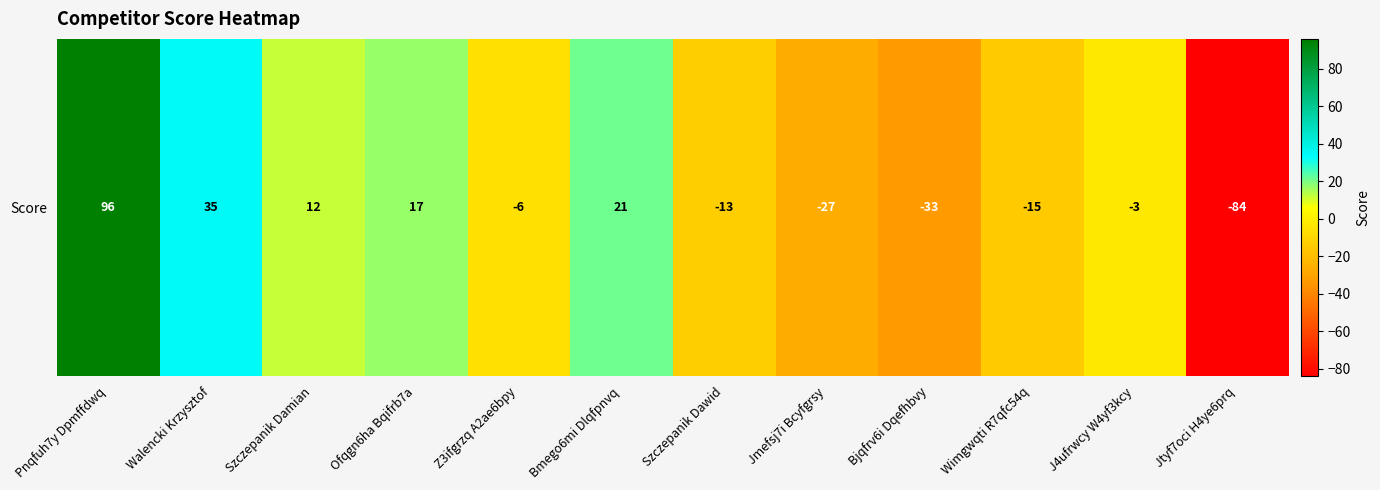

Read the value at J4ufrwcy W4yf3kcy.

-3